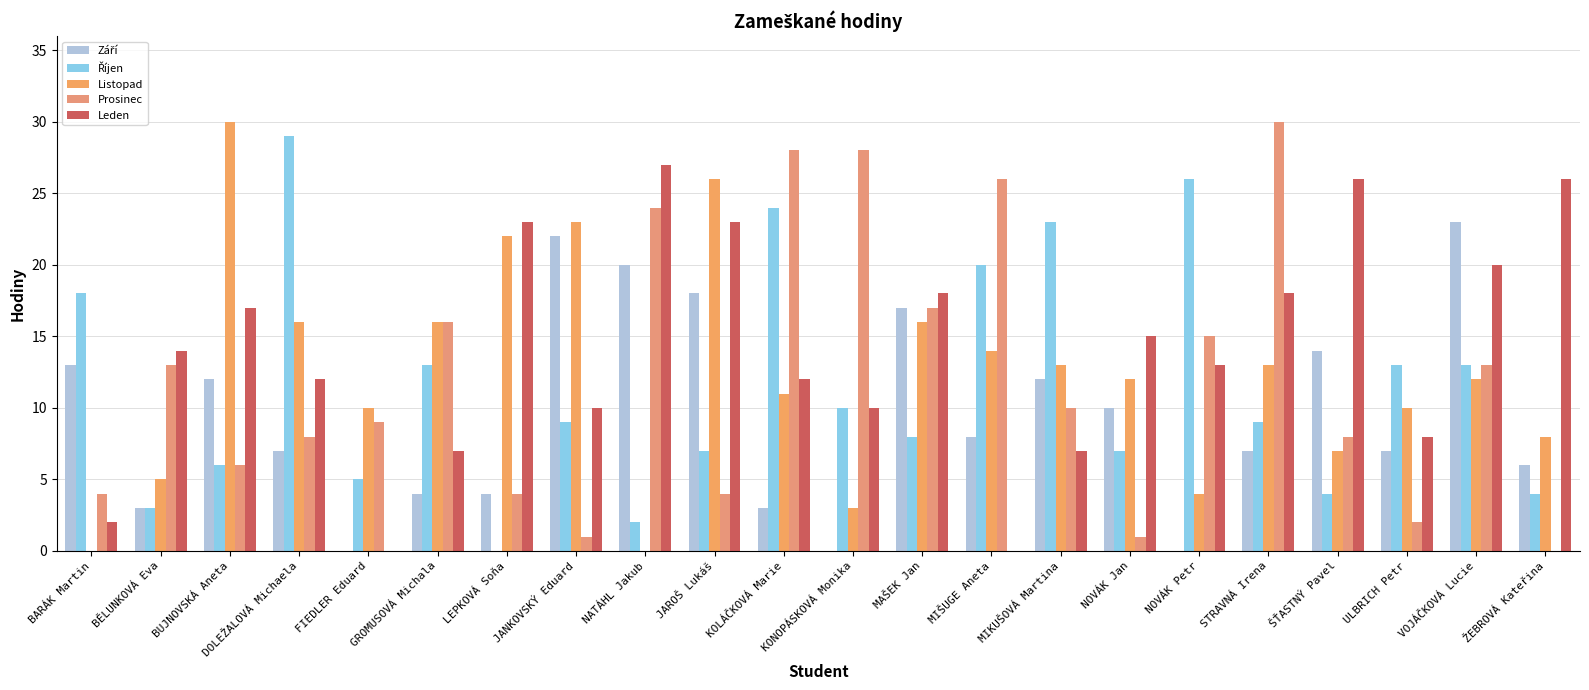

How many categories are shown in the chart?

22